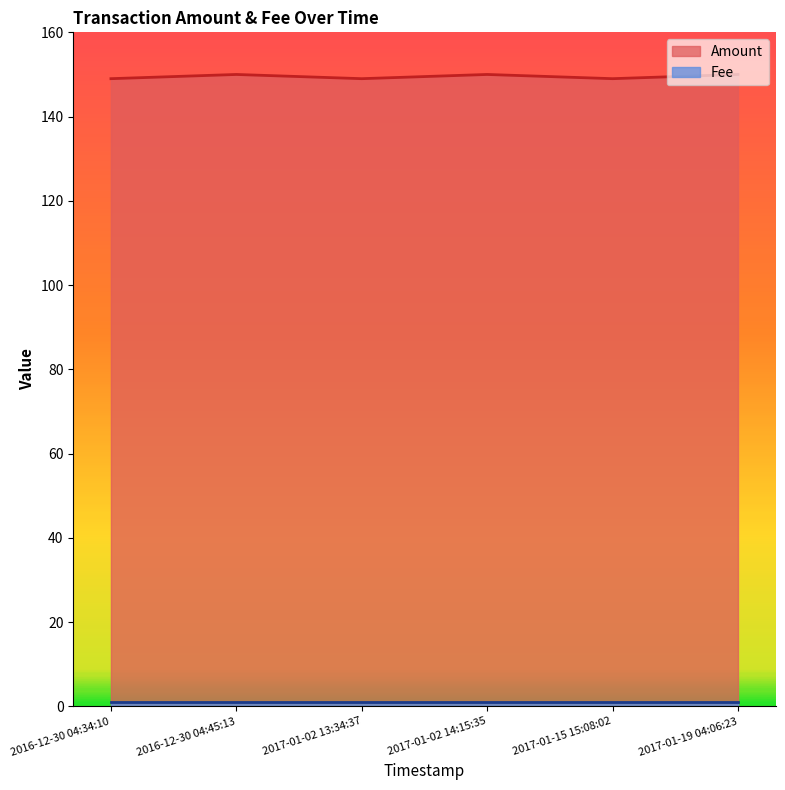

The value at 2017-01-15 15:08:02 is 149. True or false?

True